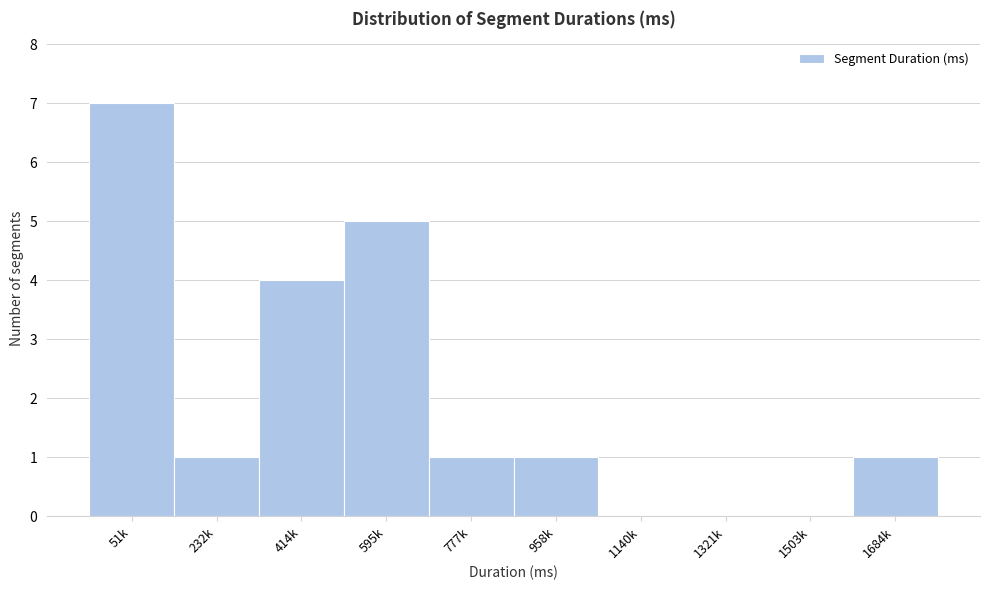

Reading left to right, transcribe all the data shown in this chart.

51k=7	232k=1	414k=4	595k=5	777k=1	958k=1	1140k=0	1321k=0	1503k=0	1684k=1